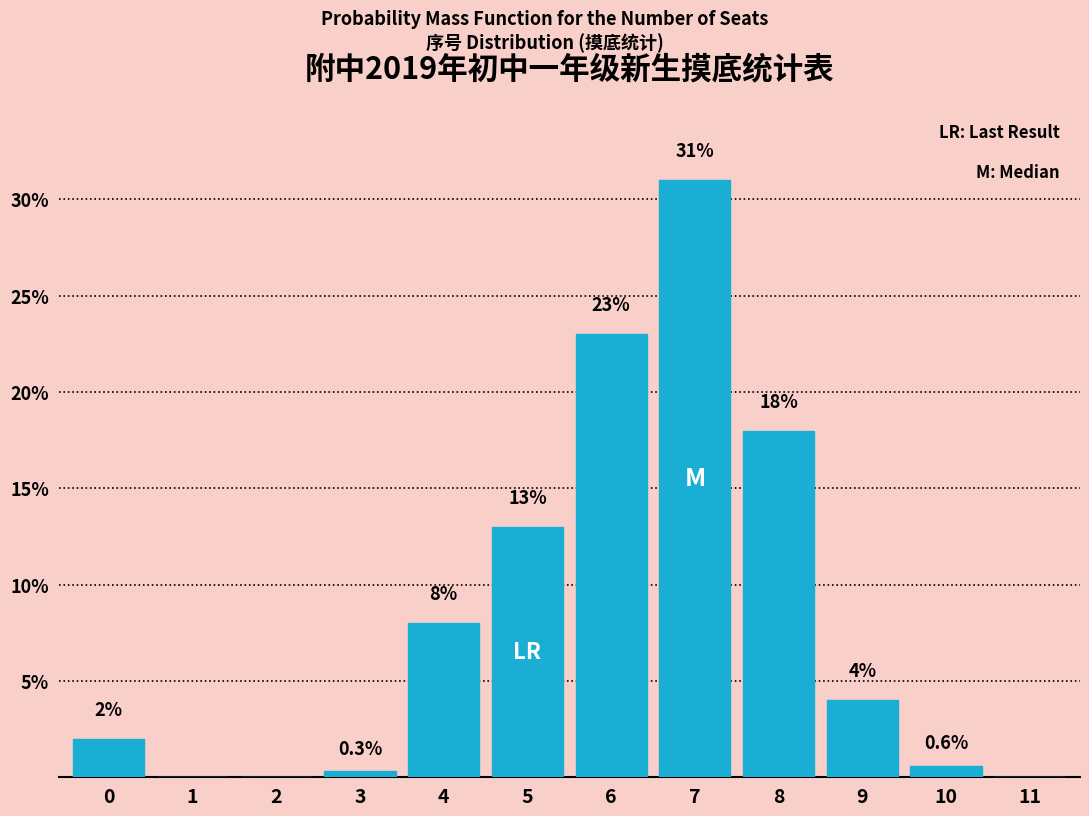

Reading left to right, list all the values displayed in this chart.

0=2.0	1=0.0	2=0.0	3=0.3	4=8.0	5=13.0	6=23.0	7=31.0	8=18.0	9=4.0	10=0.6	11=0.0